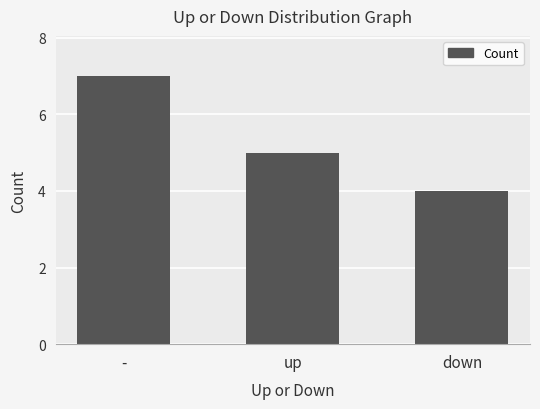

Reading left to right, list all the values displayed in this chart.

7	5	4